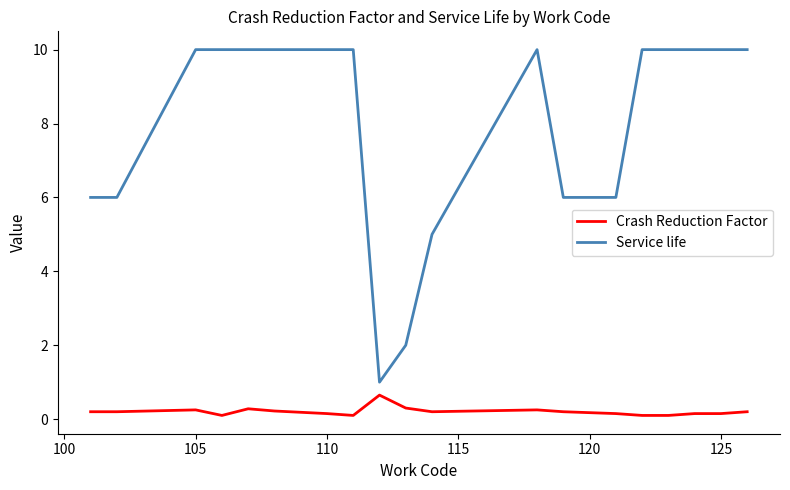

What is the average value of the Service life series?

8.0